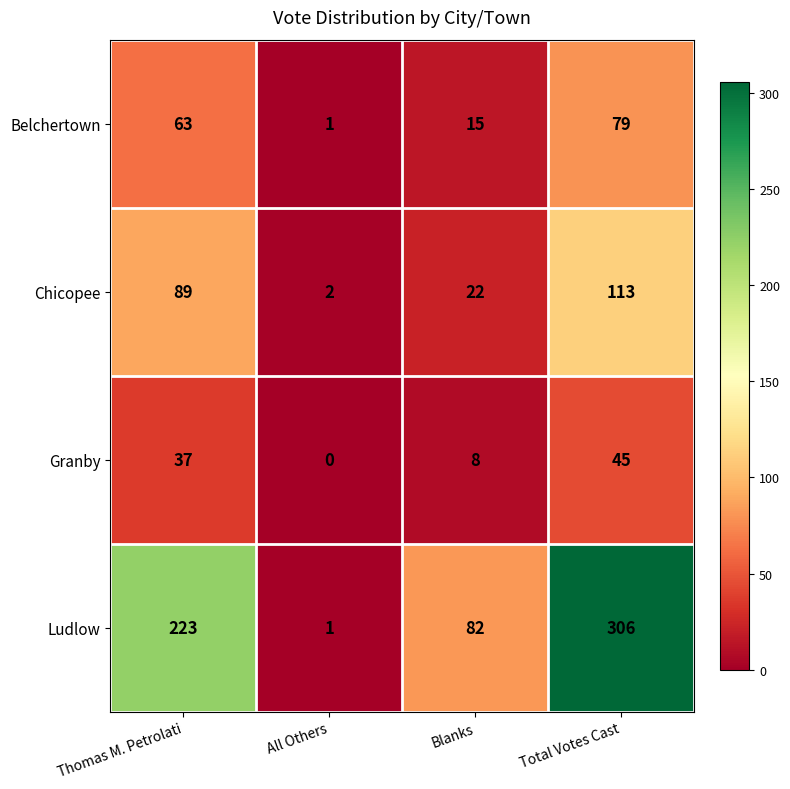

Where is Chicopee nearest to the value 57?

Thomas M. Petrolati